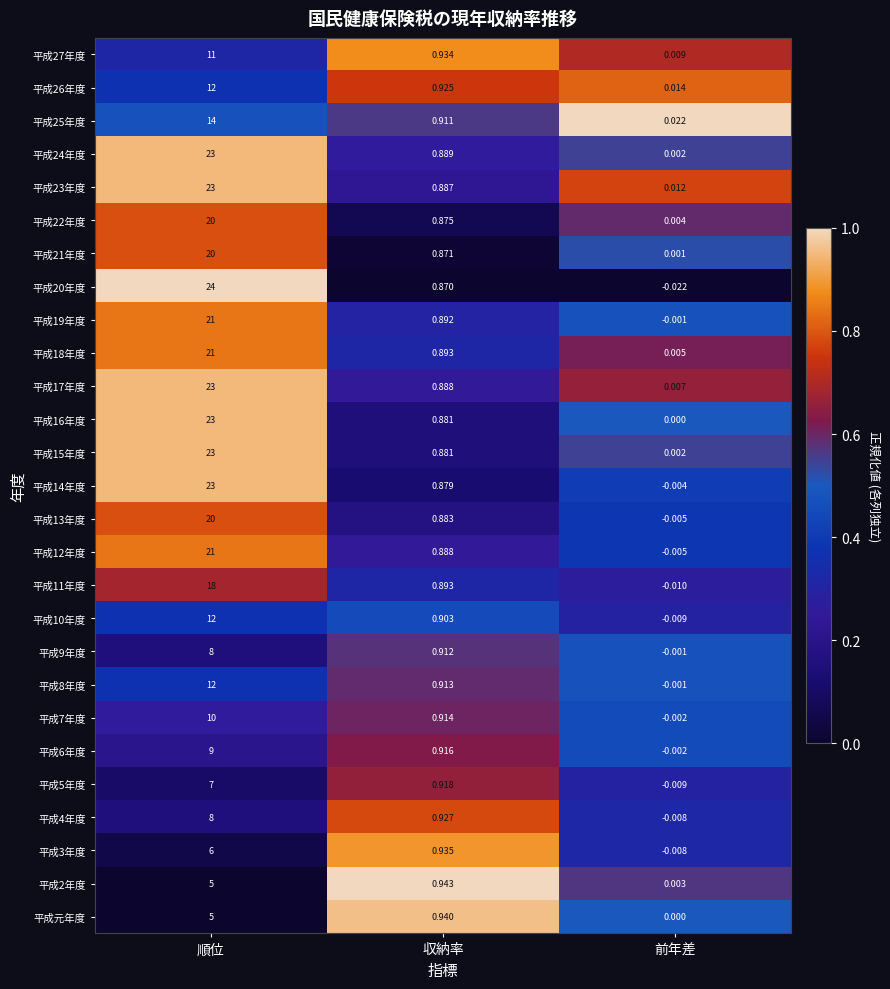

At which category does the chart reach its minimum across all series?

前年差